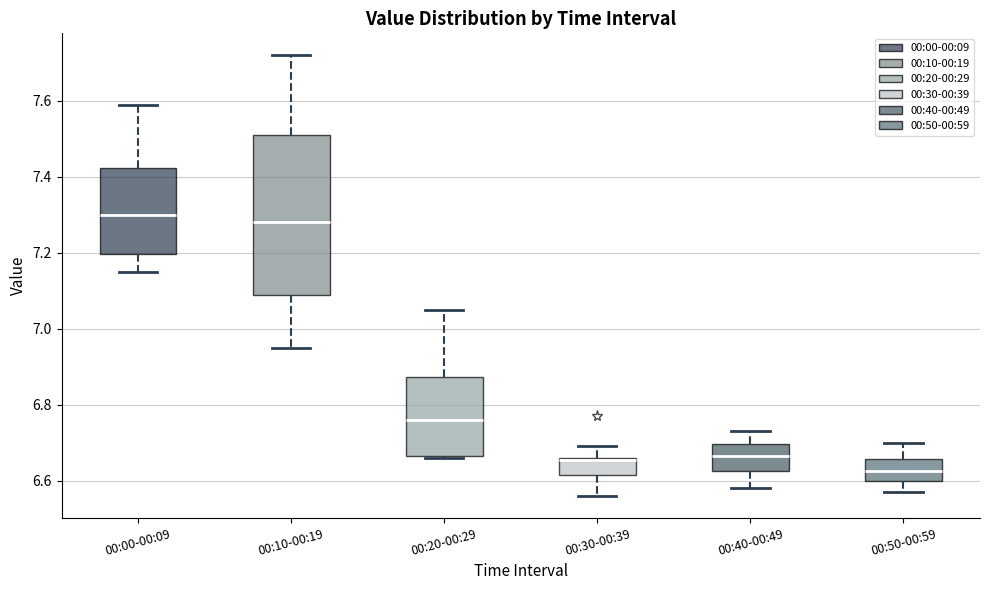

Reading left to right, transcribe this box plot: for each box, give where its median line is, the range the box spans, and where its two whiskers end, as read against the y-axis. The values are not printed on the chart, so give them approximately, as read against the axis.

00:00-00:09: median 7.30, box 7.20 to 7.42, whiskers 7.16 to 7.60
00:10-00:19: median 7.28, box 7.10 to 7.52, whiskers 6.96 to 7.72
00:20-00:29: median 6.76, box 6.66 to 6.88, whiskers 6.66 to 7.06
00:30-00:39: median 6.66 (drawn on the box's upper edge), box 6.62 to 6.66, whiskers 6.56 to 6.70
00:40-00:49: median 6.66, box 6.62 to 6.70, whiskers 6.58 to 6.74
00:50-00:59: median 6.62, box 6.60 to 6.66, whiskers 6.58 to 6.70